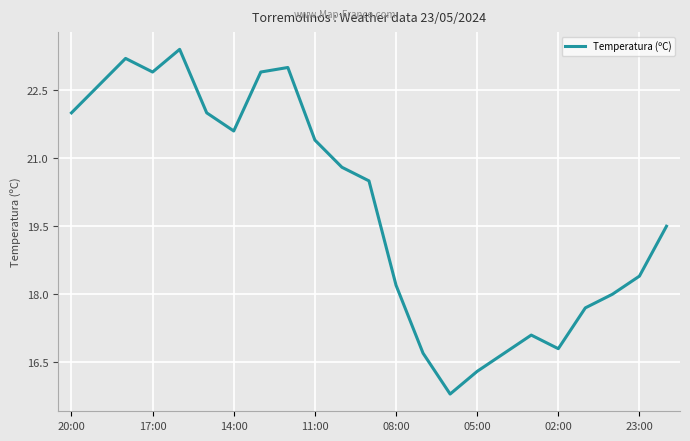

What is the minimum value shown in the chart?

15.8